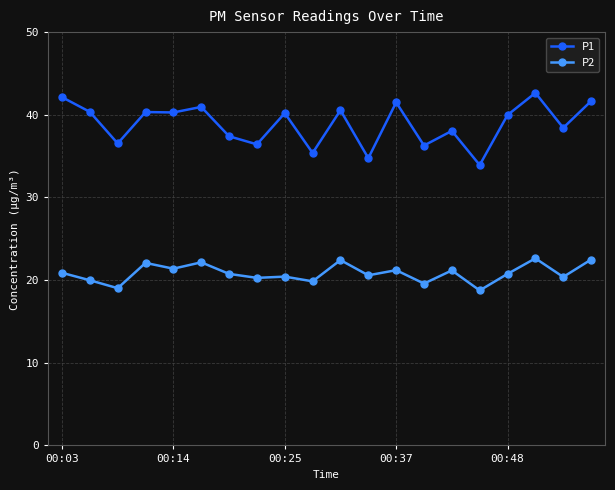

What is the smallest value displayed?

18.8